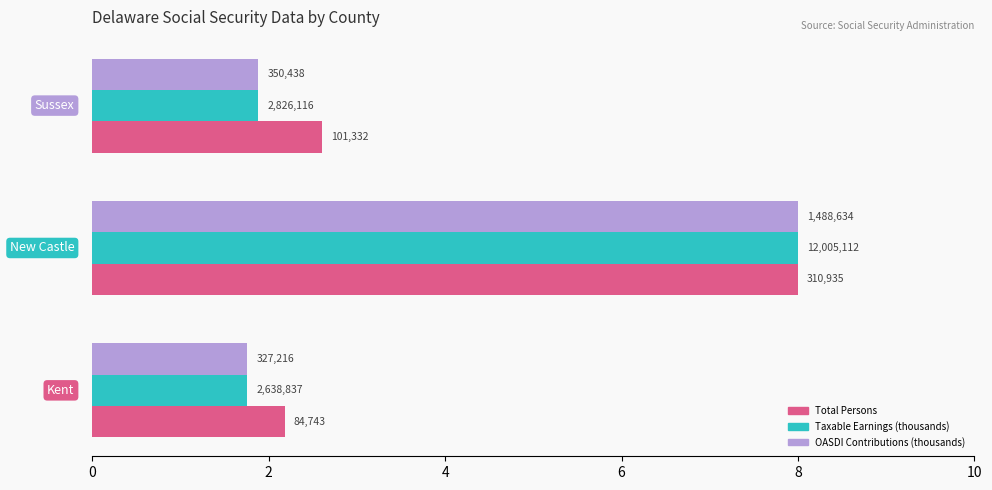

What are all the series names shown in the legend?

Total Persons, Taxable Earnings (thousands), OASDI Contributions (thousands)